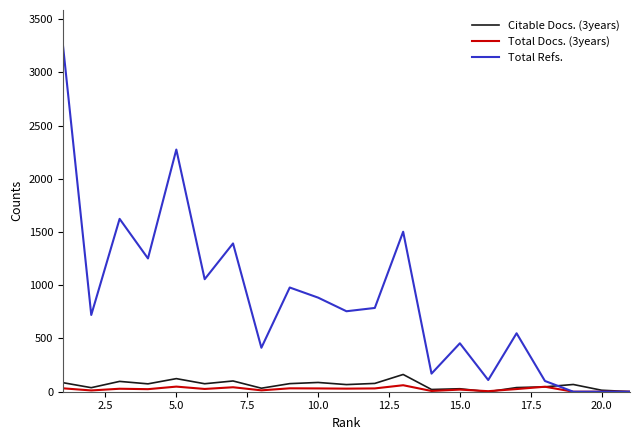

What is the highest value of the Total Refs. series?

3260